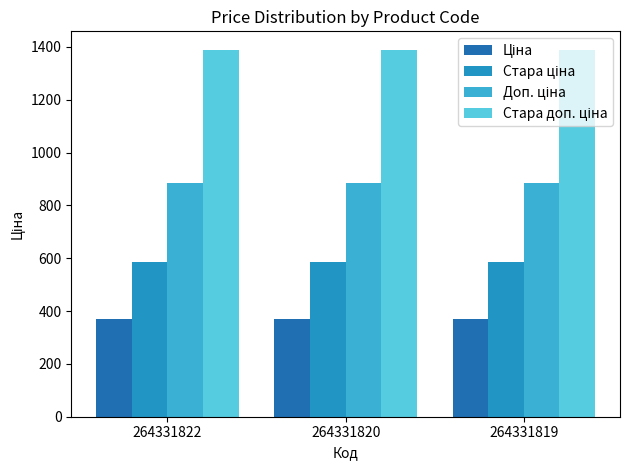

Is it true that Ціна equals 118.4 at 264331820?

False